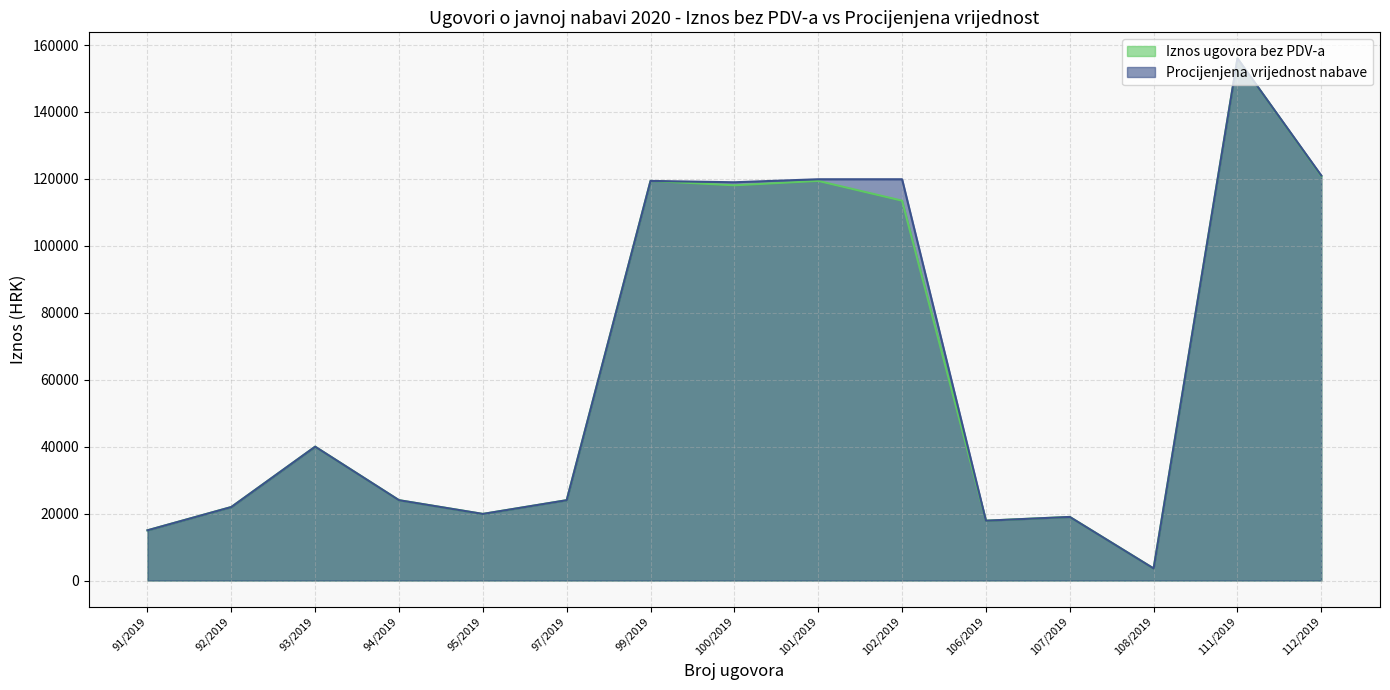

What are all the series names shown in the legend?

Iznos ugovora bez PDV-a, Procijenjena vrijednost nabave